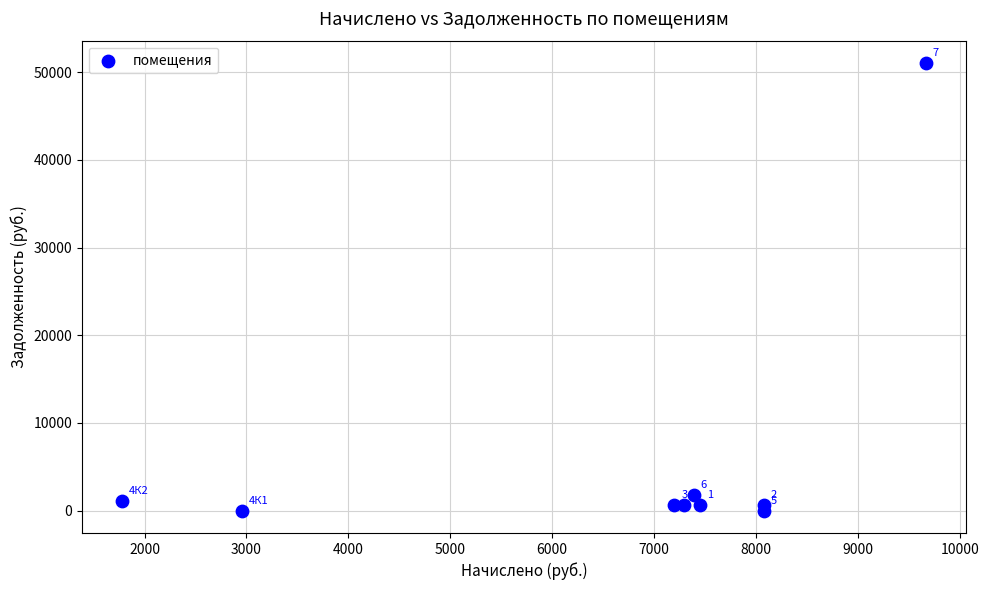

What is the average Y value?

6270.6